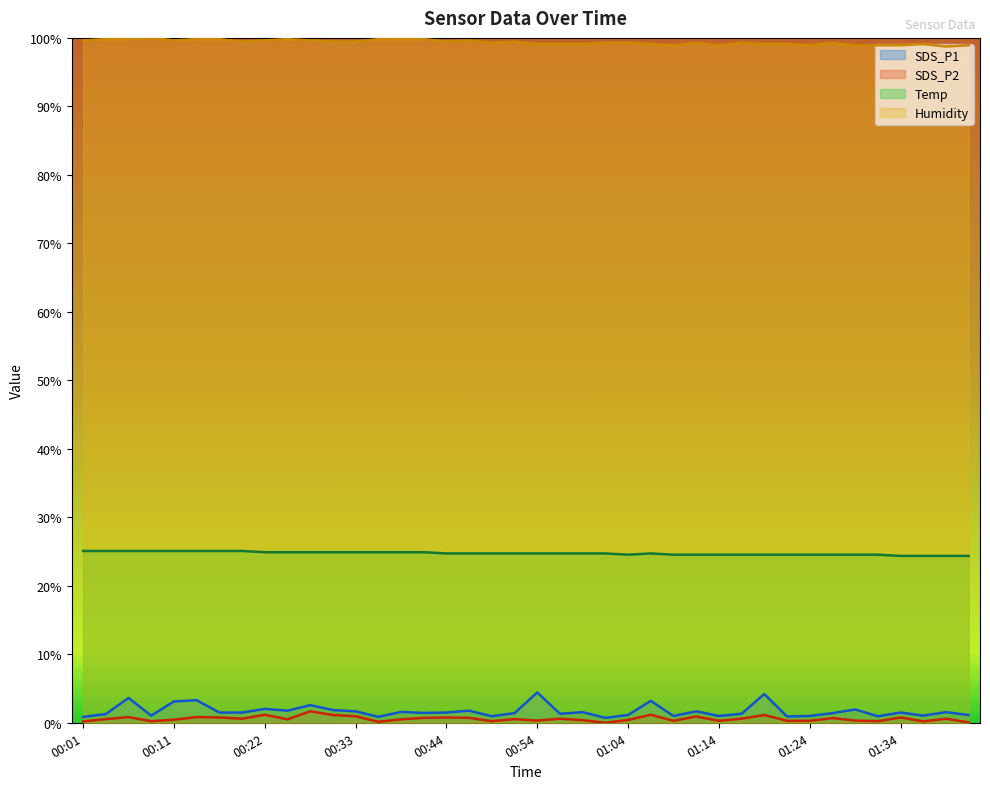

Which category has the highest value in the SDS_P2 series?

00:28